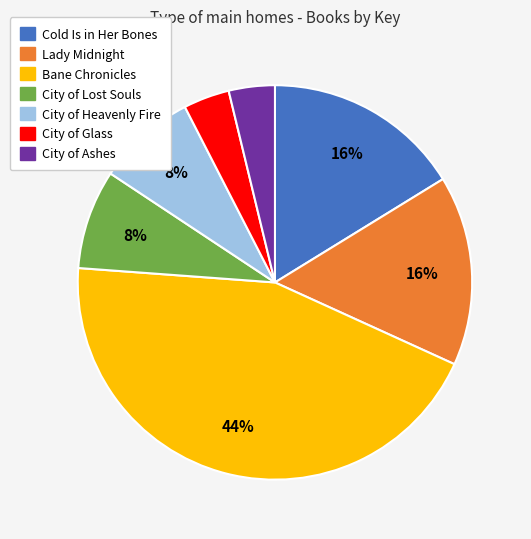

To the nearest percent, what is the combined percentage of Cold Is in Her Bones and City of Glass?

20%